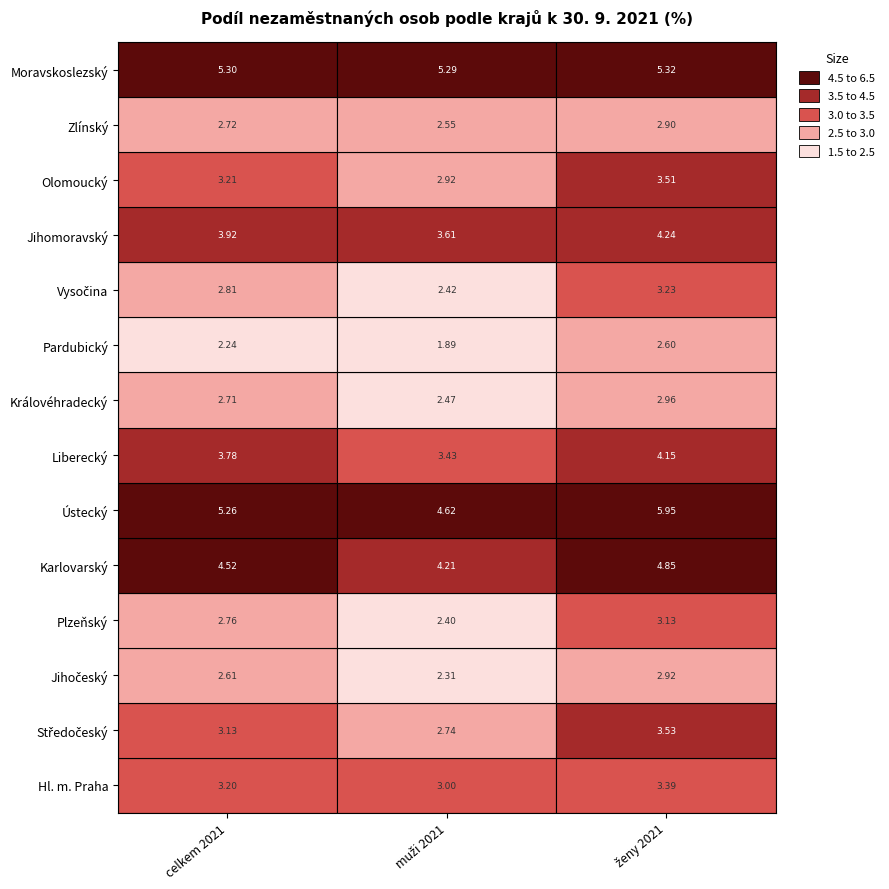

Reading left to right, list all the values displayed in this chart.

Hl. m. Praha: 0=3.2	1=3.0	2=3.4
Středočeský: 0=3.1	1=2.7	2=3.5
Jihočeský: 0=2.6	1=2.3	2=2.9
Plzeňský: 0=2.8	1=2.4	2=3.1
Karlovarský: 0=4.5	1=4.2	2=4.8
Ústecký: 0=5.3	1=4.6	2=5.9
Liberecký: 0=3.8	1=3.4	2=4.2
Královéhradecký: 0=2.7	1=2.5	2=3.0
Pardubický: 0=2.2	1=1.9	2=2.6
Vysočina: 0=2.8	1=2.4	2=3.2
Jihomoravský: 0=3.9	1=3.6	2=4.2
Olomoucký: 0=3.2	1=2.9	2=3.5
Zlínský: 0=2.7	1=2.5	2=2.9
Moravskoslezský: 0=5.3	1=5.3	2=5.3